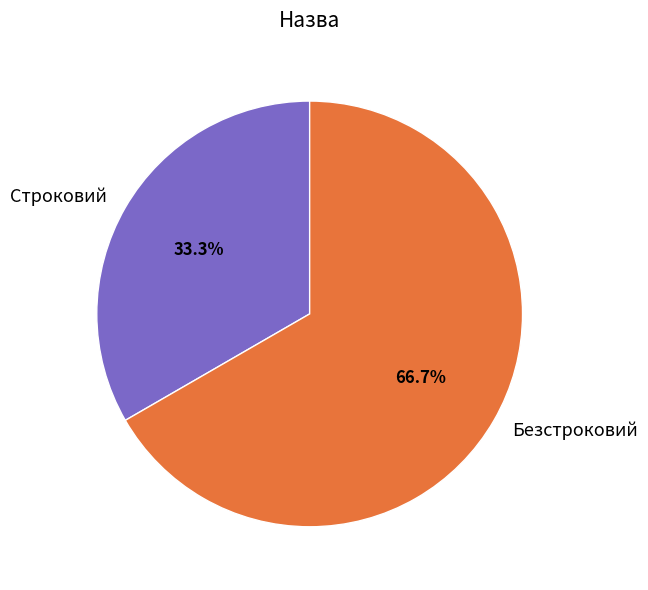

What percentage is the Строковий slice, to the nearest percent?

33%